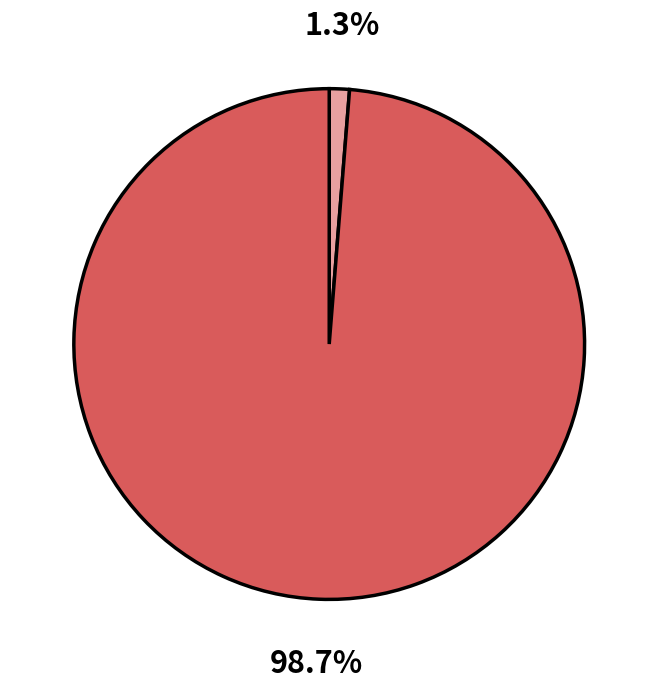

Is there any slice that represents more than half of the pie?

Yes